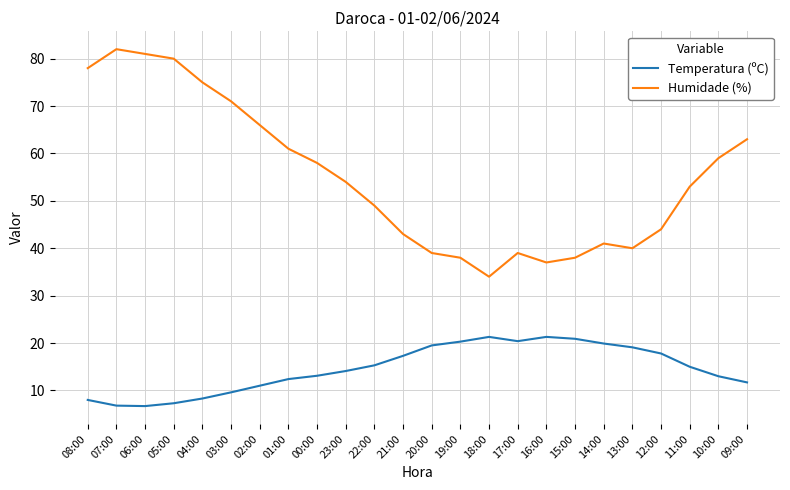

The value of Temperatura (ºC) at 03:00 is 9.6. True or false?

True